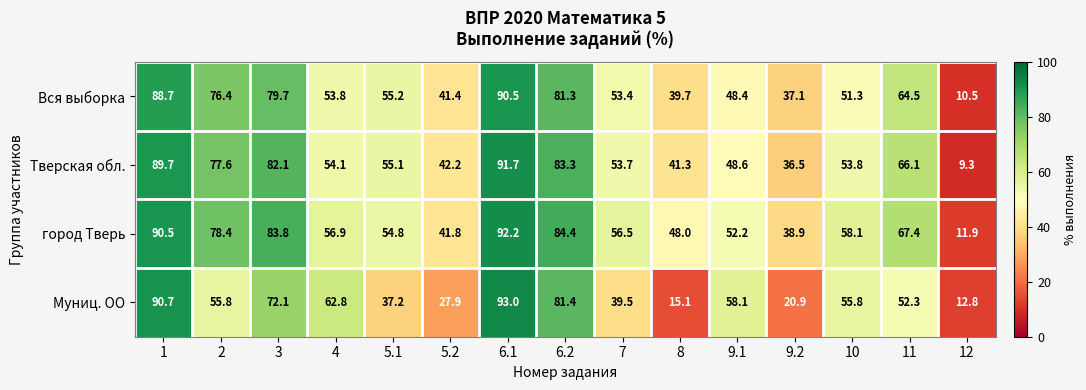

The Муниц. ОО series shows 72.1 at 3. True or false?

True